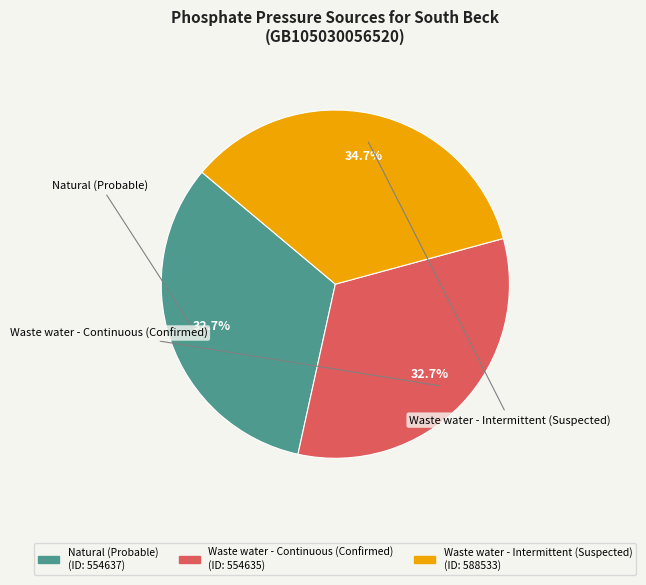

Is there any slice that represents more than half of the pie?

No